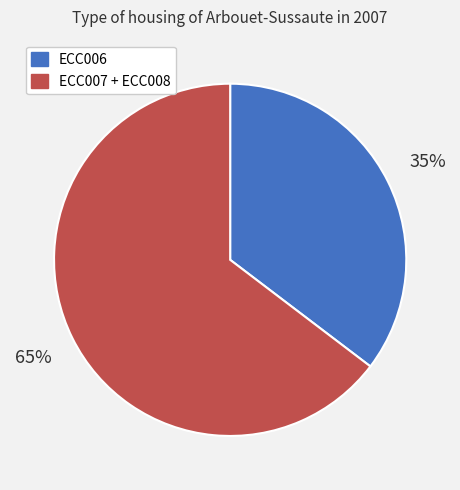

Is there a majority slice in this chart?

Yes